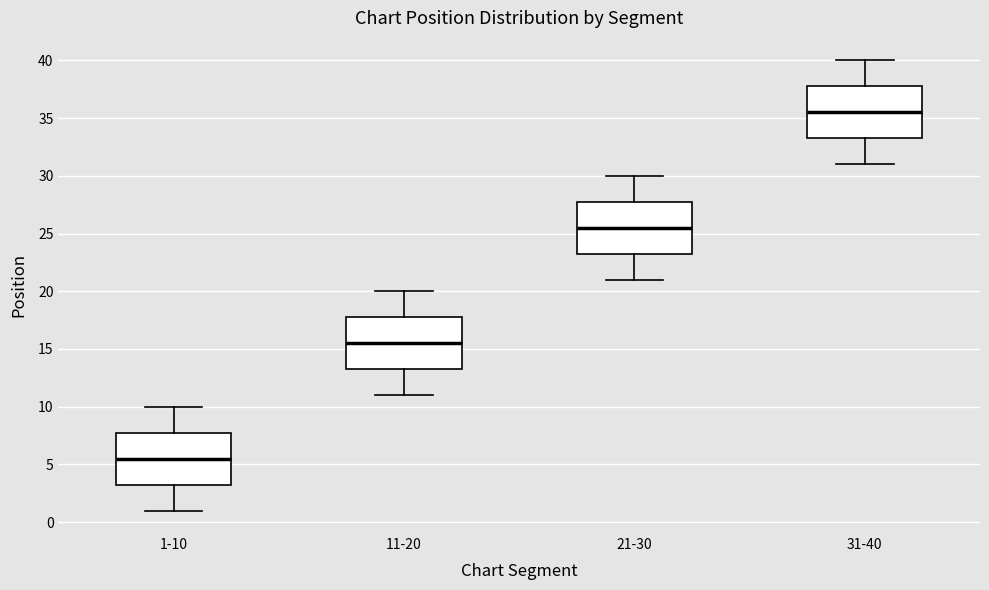

Reading left to right, read every box against the y-axis: the position of its median line, the range the box covers, and the ends of its whiskers. The values are not printed on the chart, so give them approximately, as read against the axis.

1-10: median 5.5, box 3.5 to 8.0, whiskers 1.0 to 10.0
11-20: median 15.5, box 13.5 to 18.0, whiskers 11.0 to 20.0
21-30: median 25.5, box 23.5 to 28.0, whiskers 21.0 to 30.0
31-40: median 35.5, box 33.5 to 38.0, whiskers 31.0 to 40.0